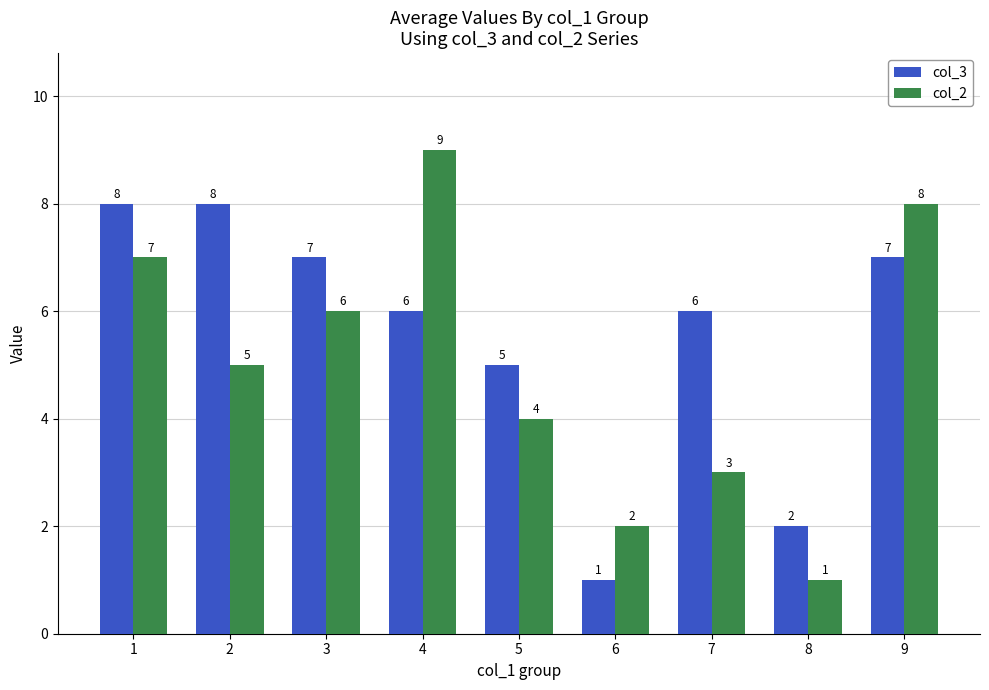

Rank the series at 5 from lowest to highest value.

col_2, col_3